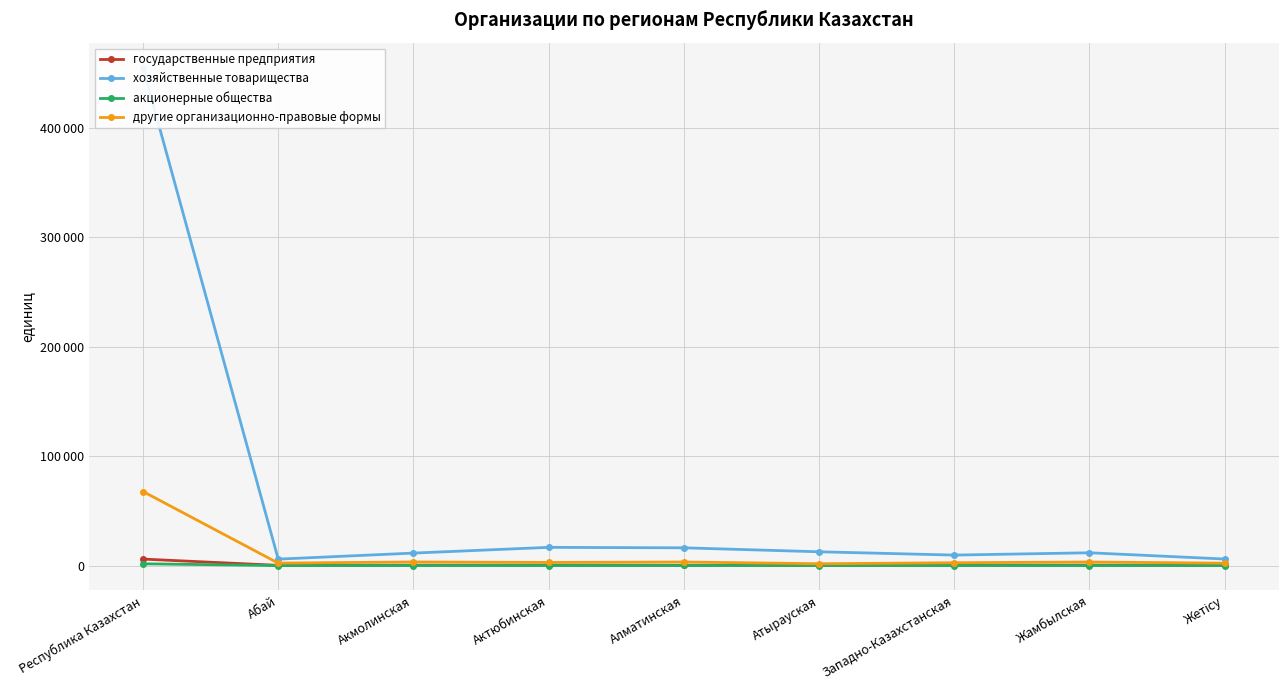

Which series has the largest total across all categories?

хозяйственные товарищества